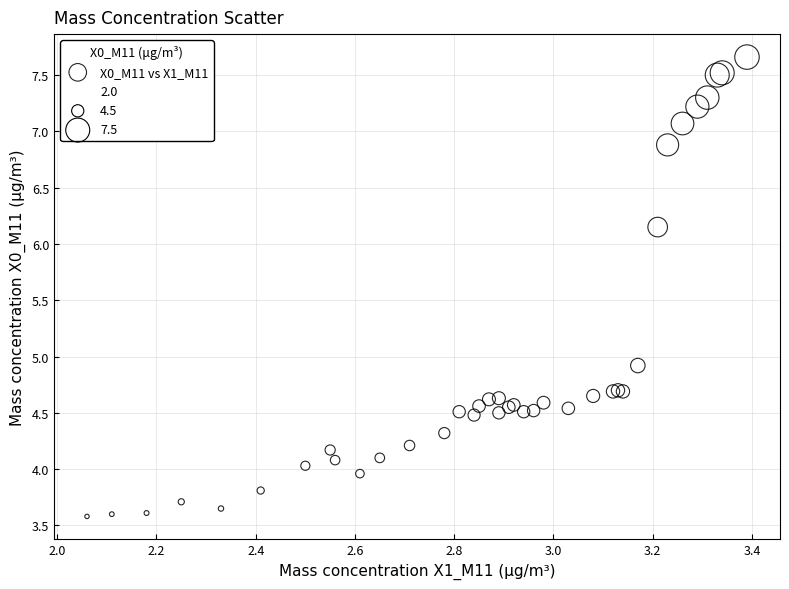

What Y value in the scatter plot is closest to 5?

4.9